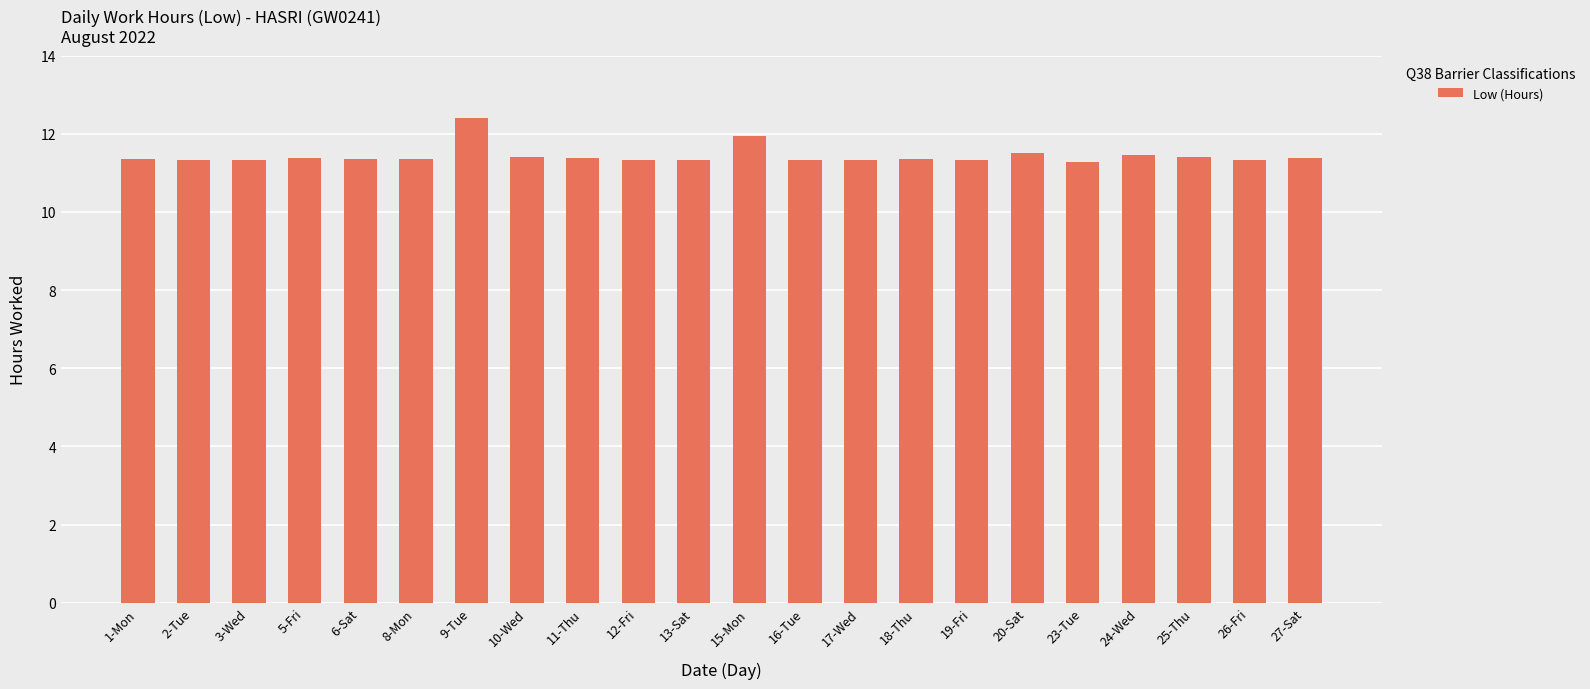

Are the bars grouped side by side (vs. stacked)?

No